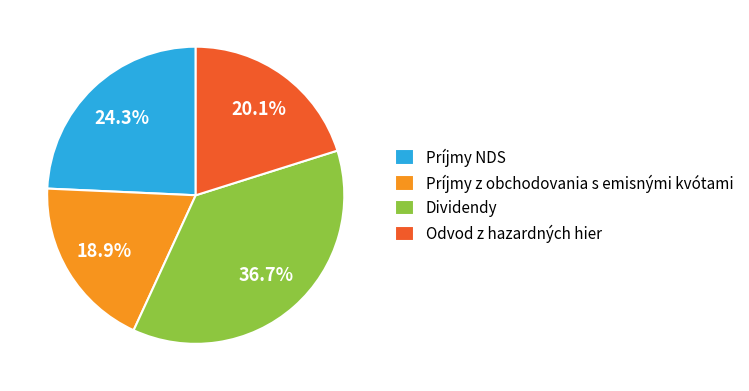

Count the number of slices in the pie.

4